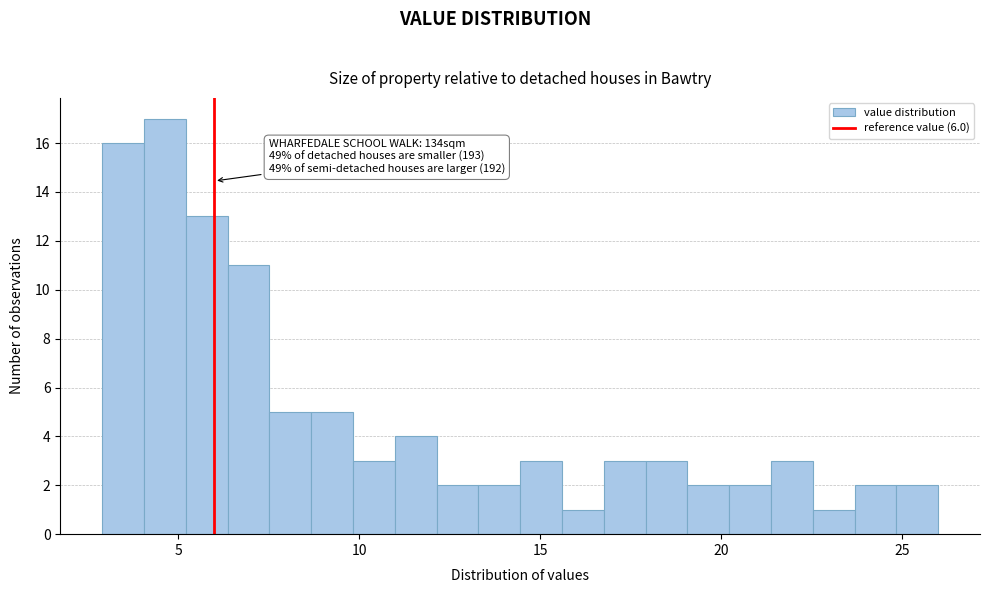

Around what value on the x-axis is the tallest bar? Give the approximate position of its centre, as read against the axis.

4.5